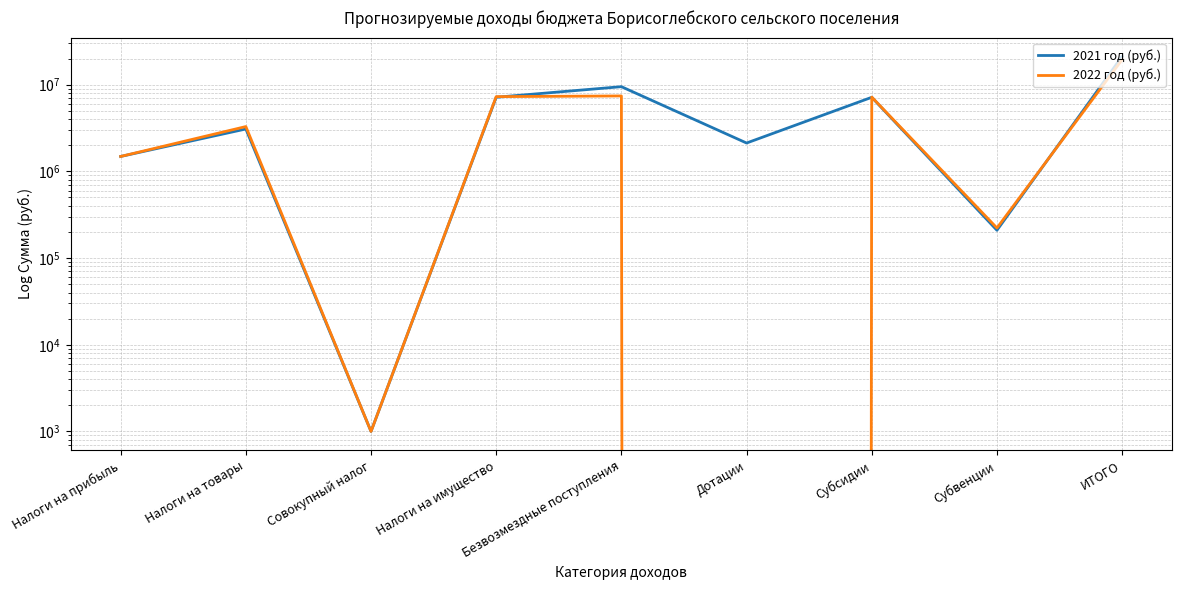

Reading left to right, what are all the values shown in this chart?

2021 год (руб.): 1486000	3082000	1000	7159000	9483617	2123000	7151347	209270	21211617
2022 год (руб.): 1486000	3287000	1000	7279000	7413219	0	7190885	222334	19466219